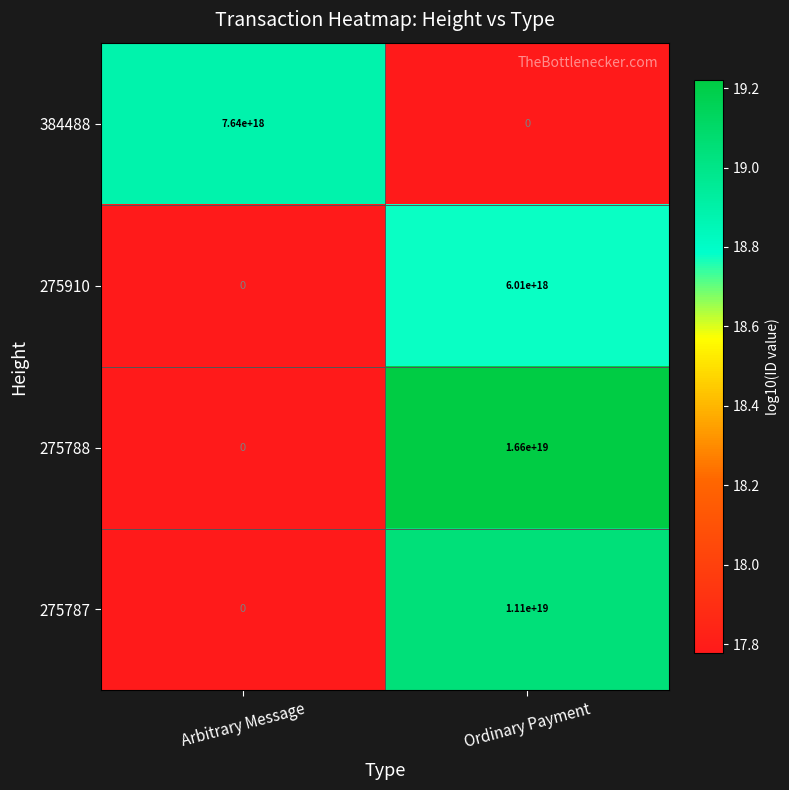

At which label is 275910 closest to 3005000000000000000?

Arbitrary Message